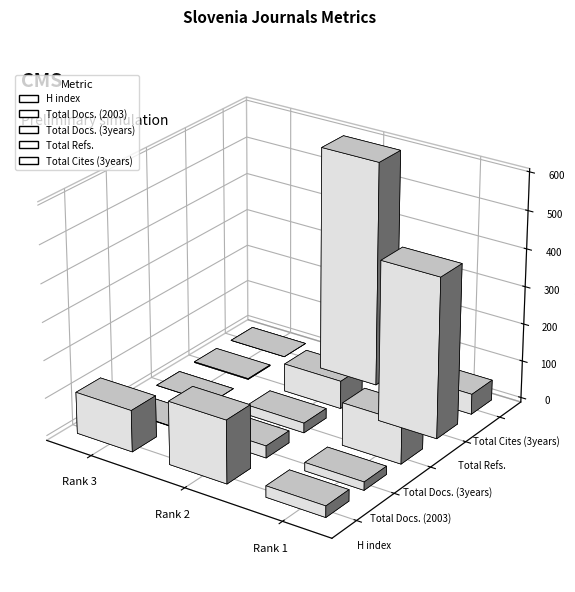

The Total Docs. (3years) series shows 0 at Rank 3. True or false?

True